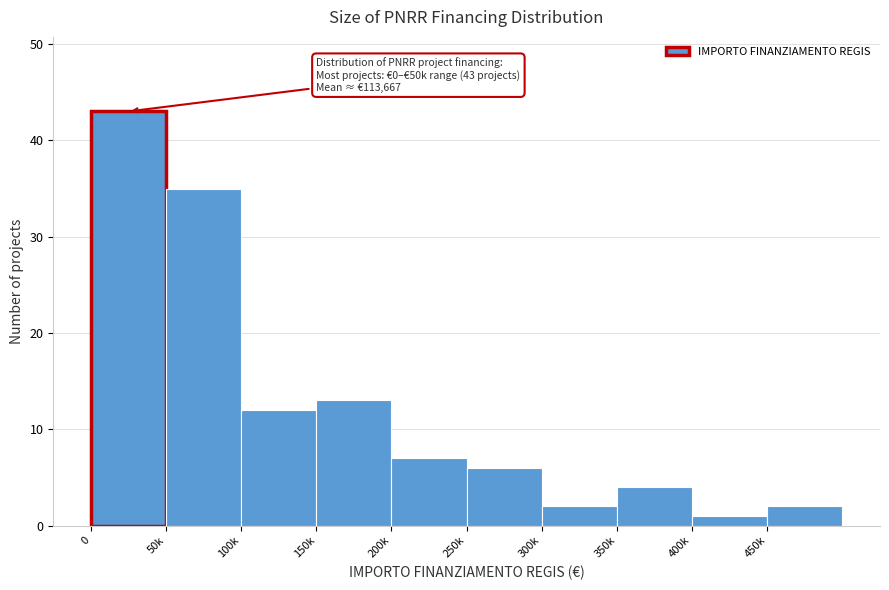

Reading right to left, what are all the values shown in this chart?

2	1	4	2	6	7	13	12	35	43